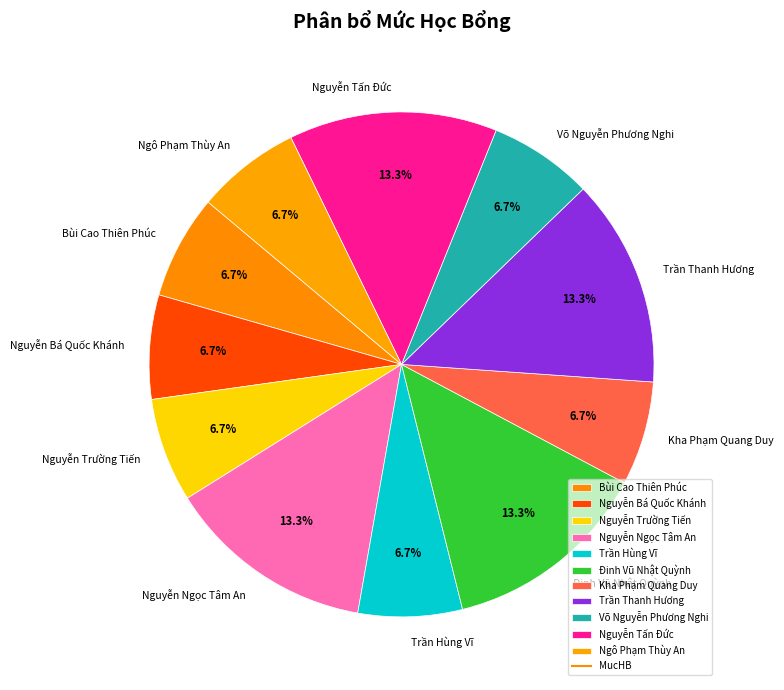

Between Đinh Vũ Nhật Quỳnh and Trần Hùng Vĩ, which is larger?

Đinh Vũ Nhật Quỳnh